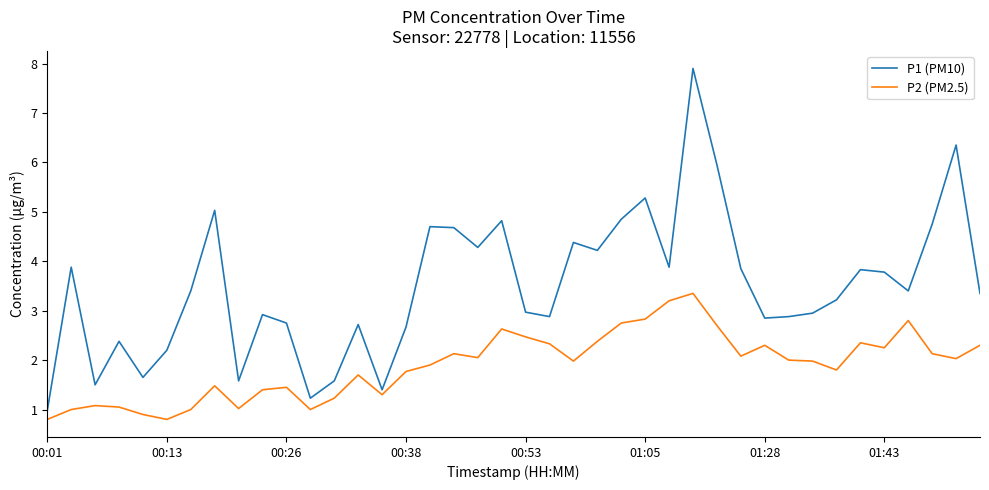

Rank the series by their maximum value, from highest to lowest.

P1 (PM10), P2 (PM2.5)